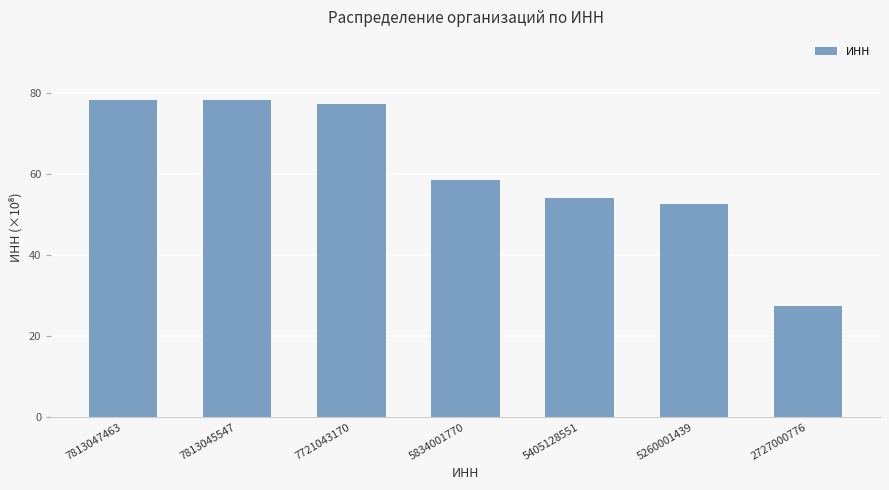

What is the sum of the values at 5405128551 and 5834001770?

112.4